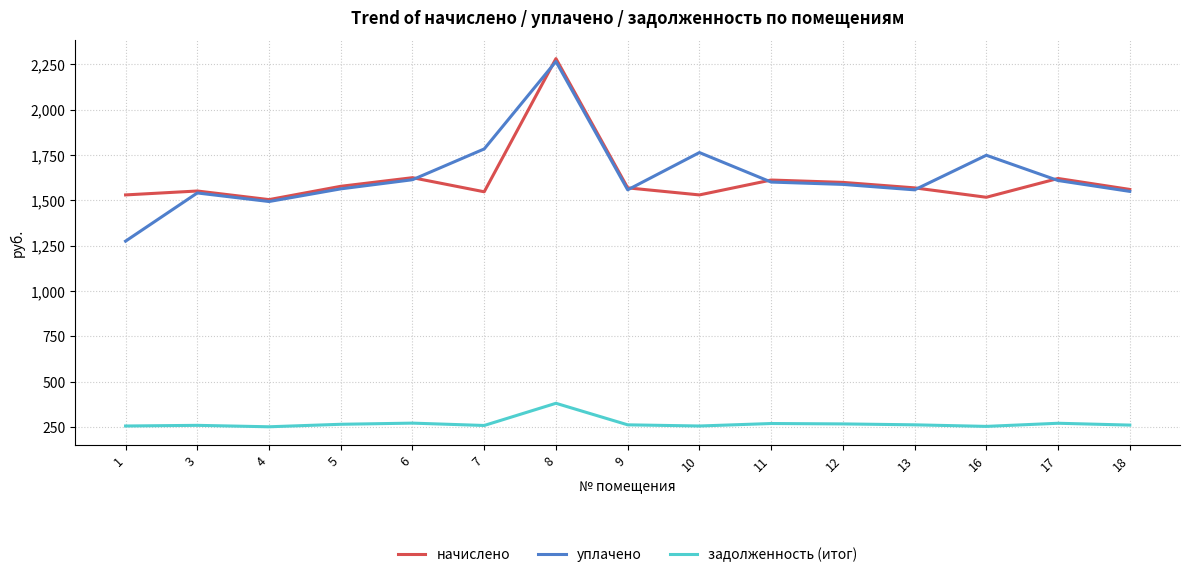

At which category is the sum across all series the highest?

8